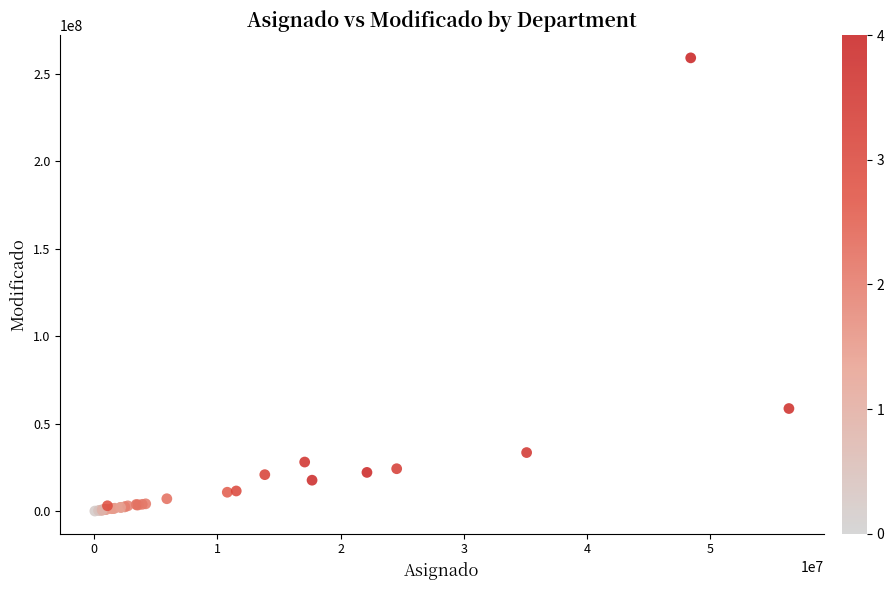

What Y value in the scatter plot is closest to 129610028?

58670408.2